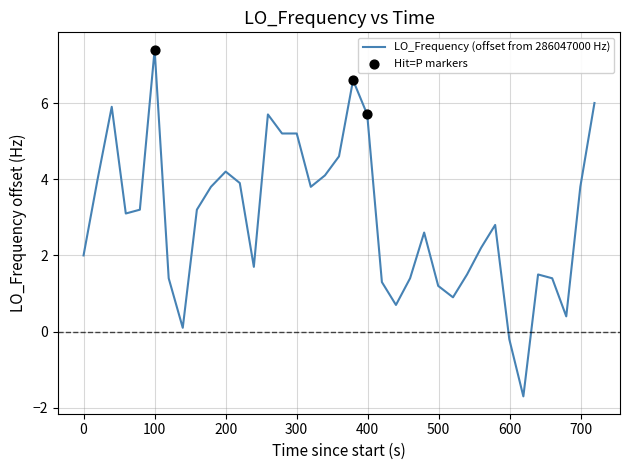

What is the minimum value shown in the chart?

-1.7